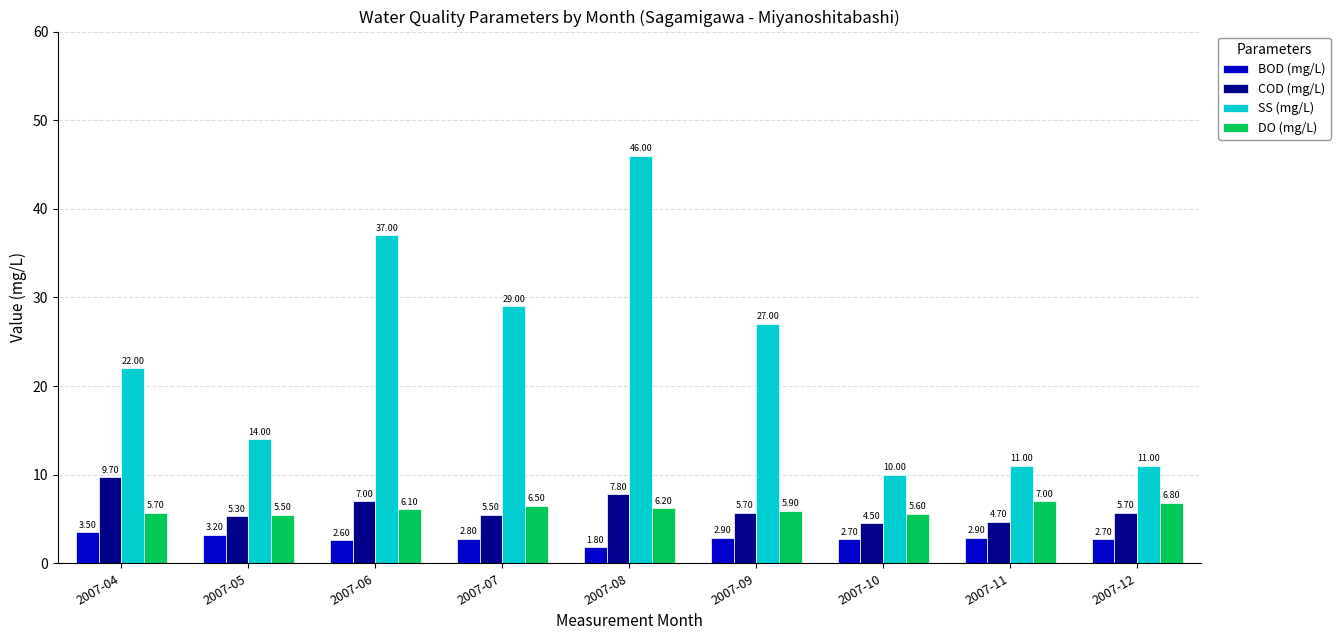

Read the DO (mg/L) value at 2007-05.

5.5